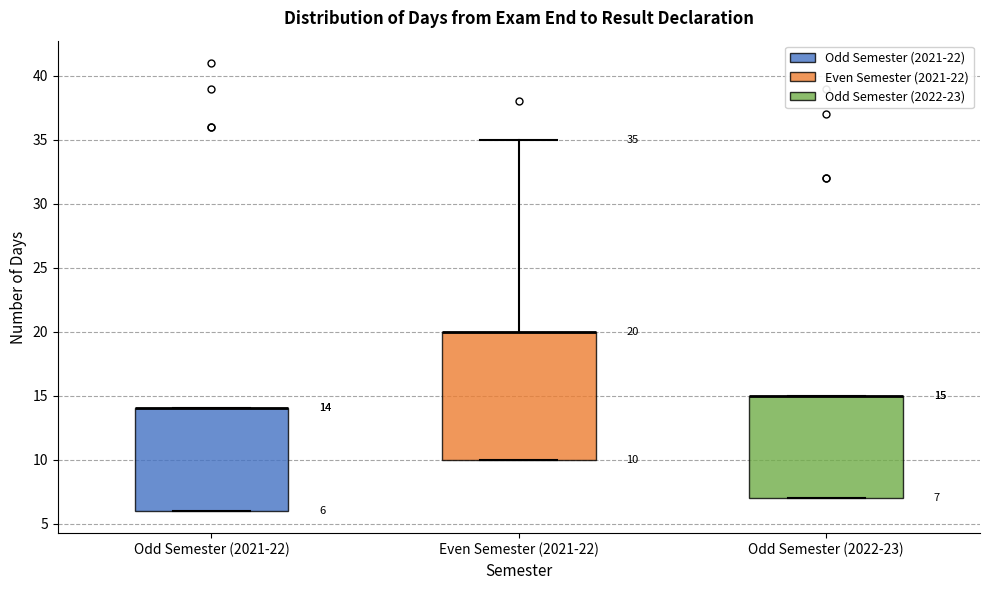

Which box is the tallest, from its lower edge to its upper edge?

Even Semester (2021-22)